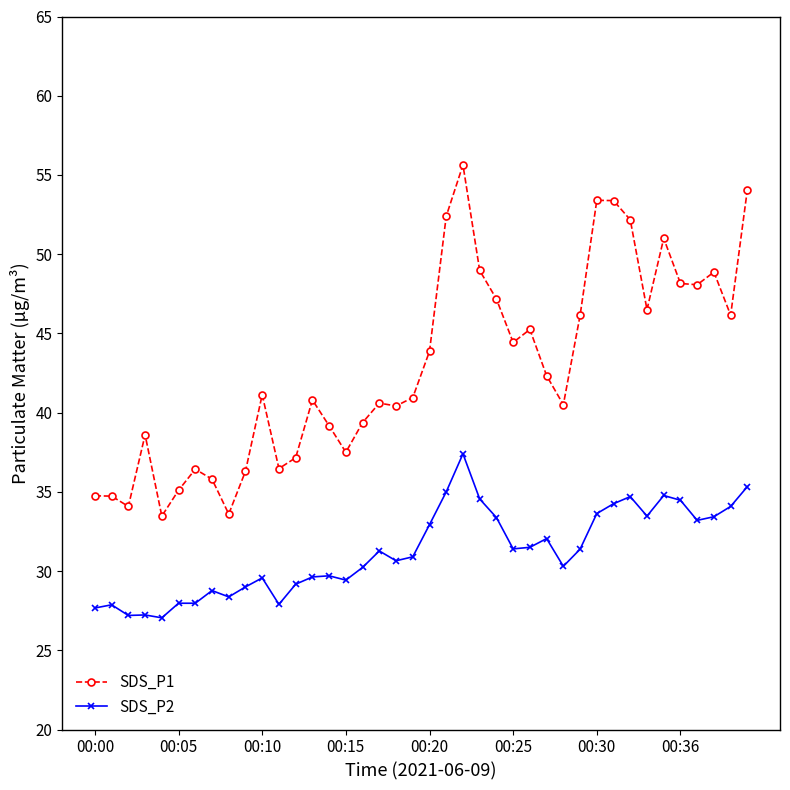

What is the greatest value displayed?

55.6